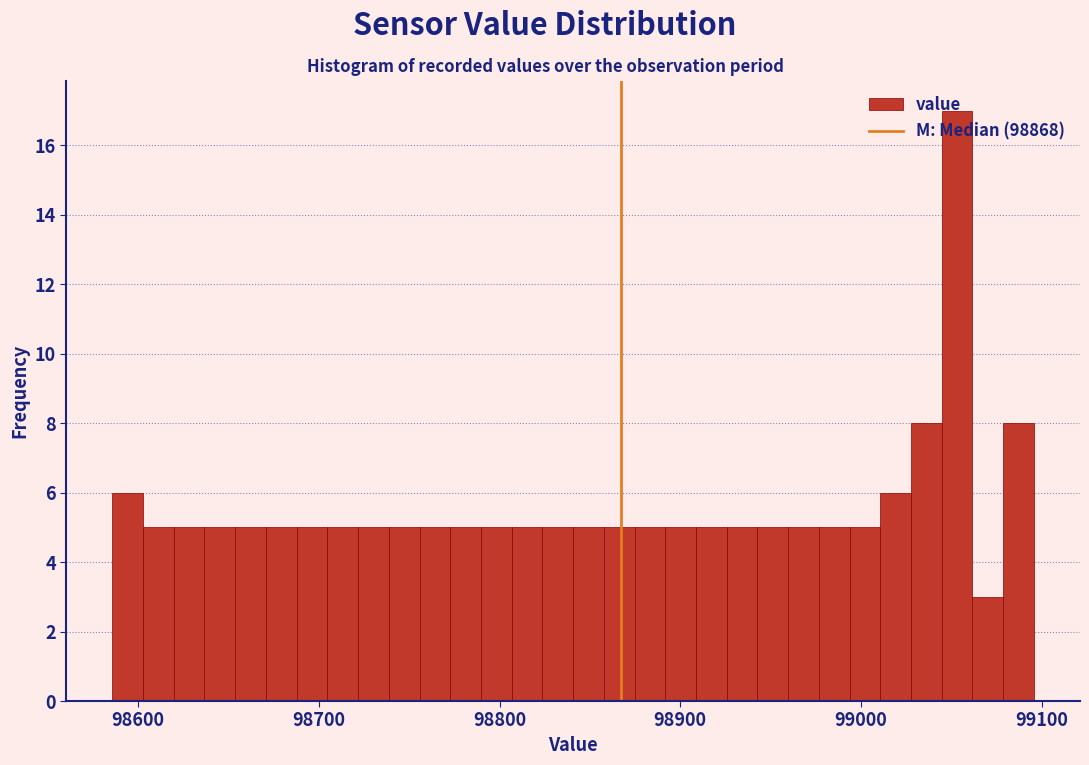

Read against the x-axis, roughly where is the centre of the tallest bar?

99050